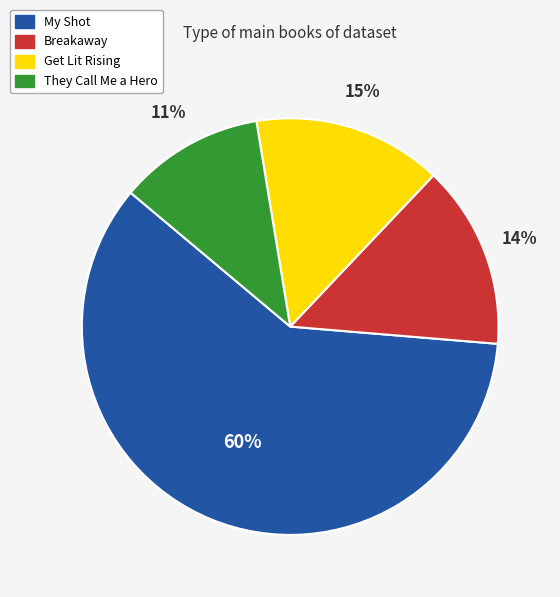

Count the number of slices in the pie.

4